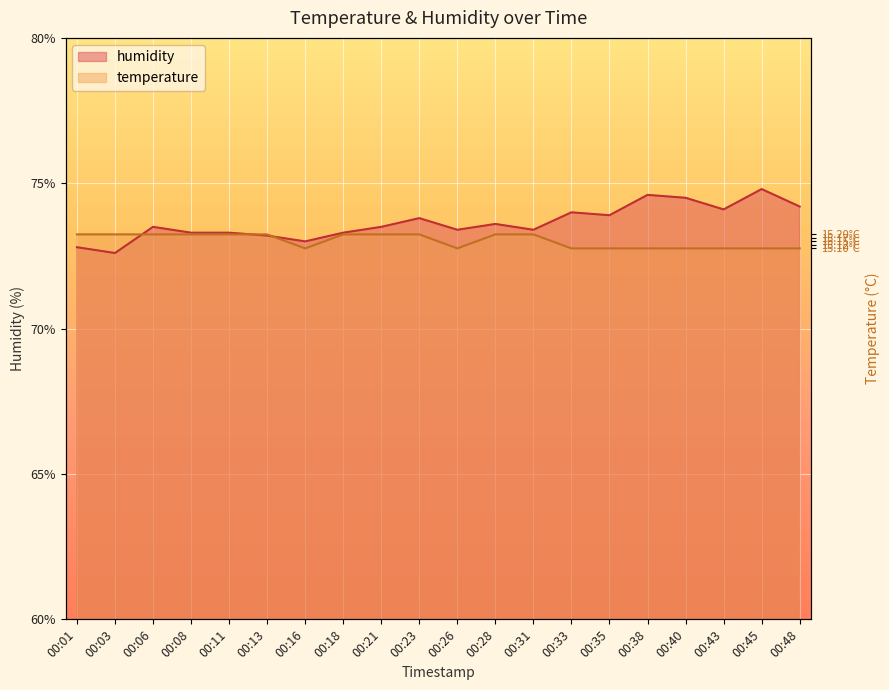

Between 00:01 and 00:48, which series saw the biggest shift?

humidity